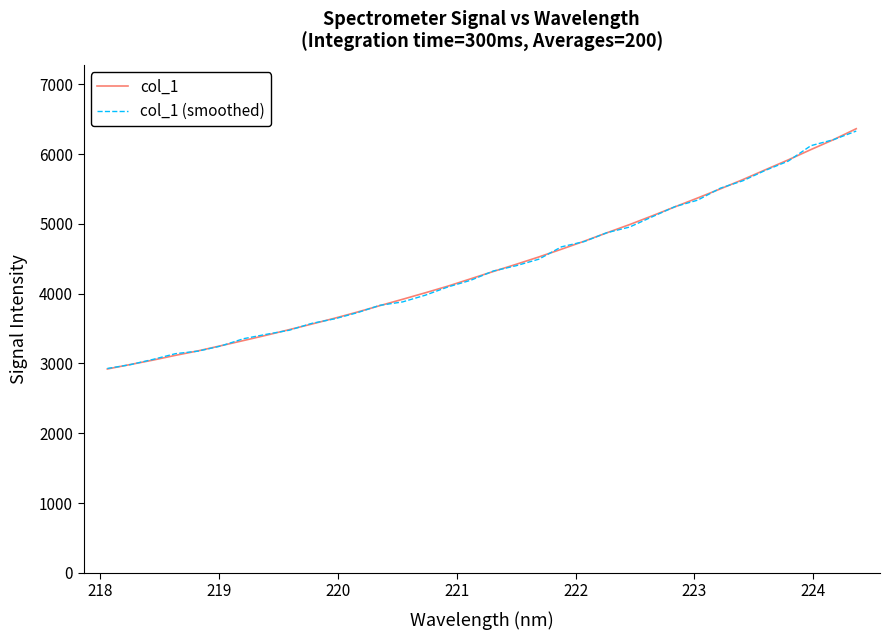

What is the minimum value for col_1 (smoothed)?

2927.9